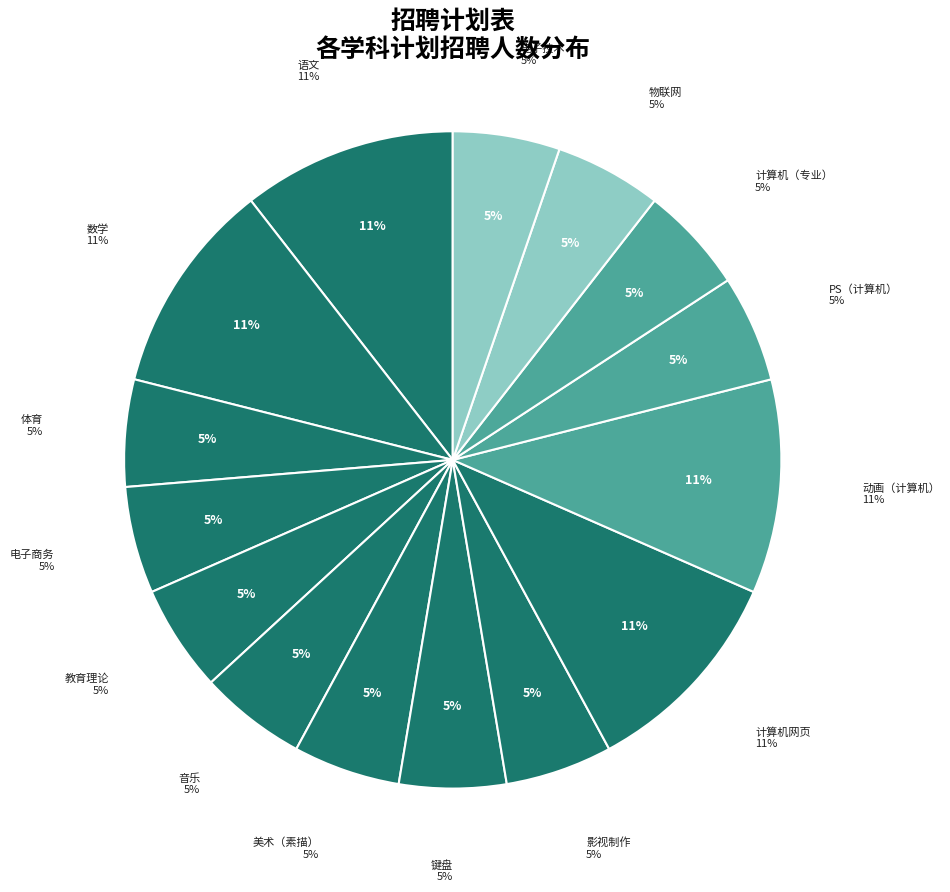

The 音乐 slice represents 1% of the pie. True or false?

False